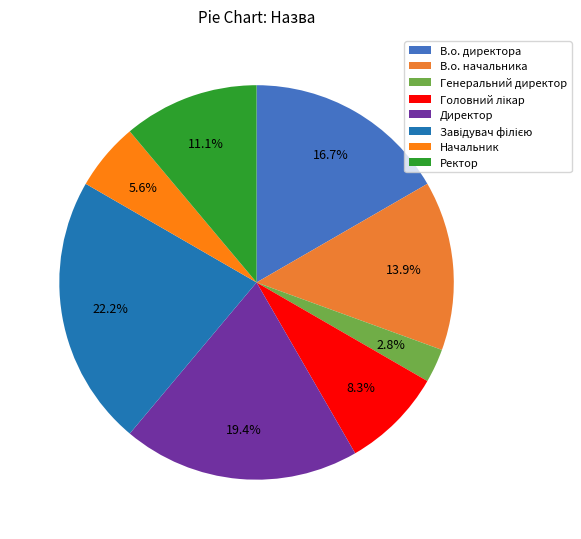

How many slices are in this pie chart?

8